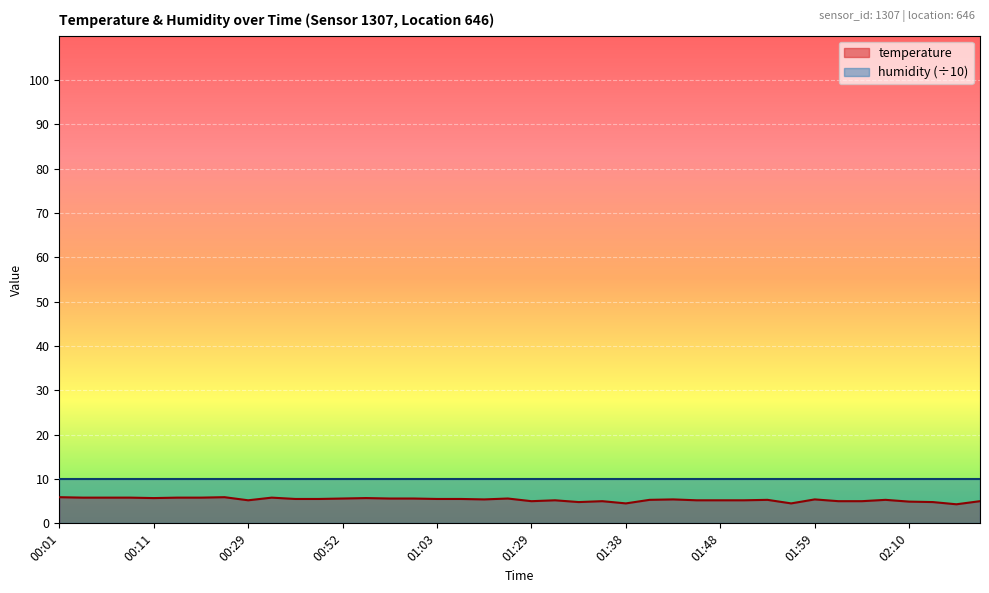

Is it true that the value at 01:46 is 1.5?

False